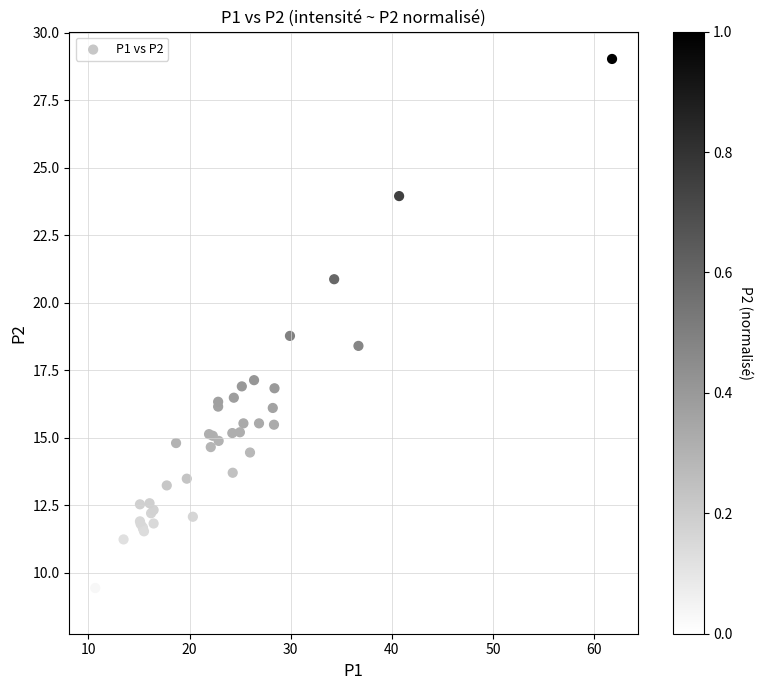

What Y value in the scatter plot is closest to 18?

18.4